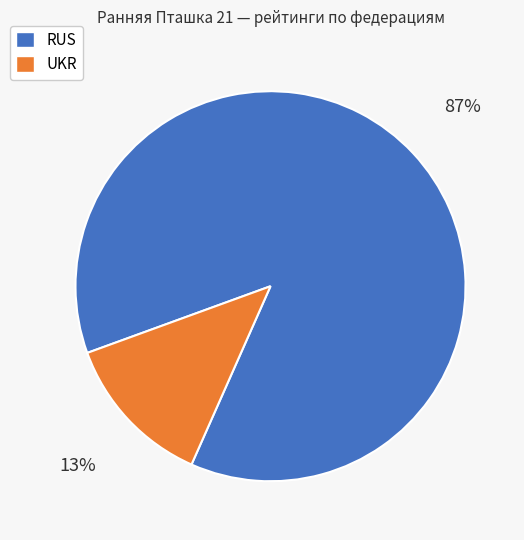

Rank the categories by value from highest to lowest.

RUS, UKR